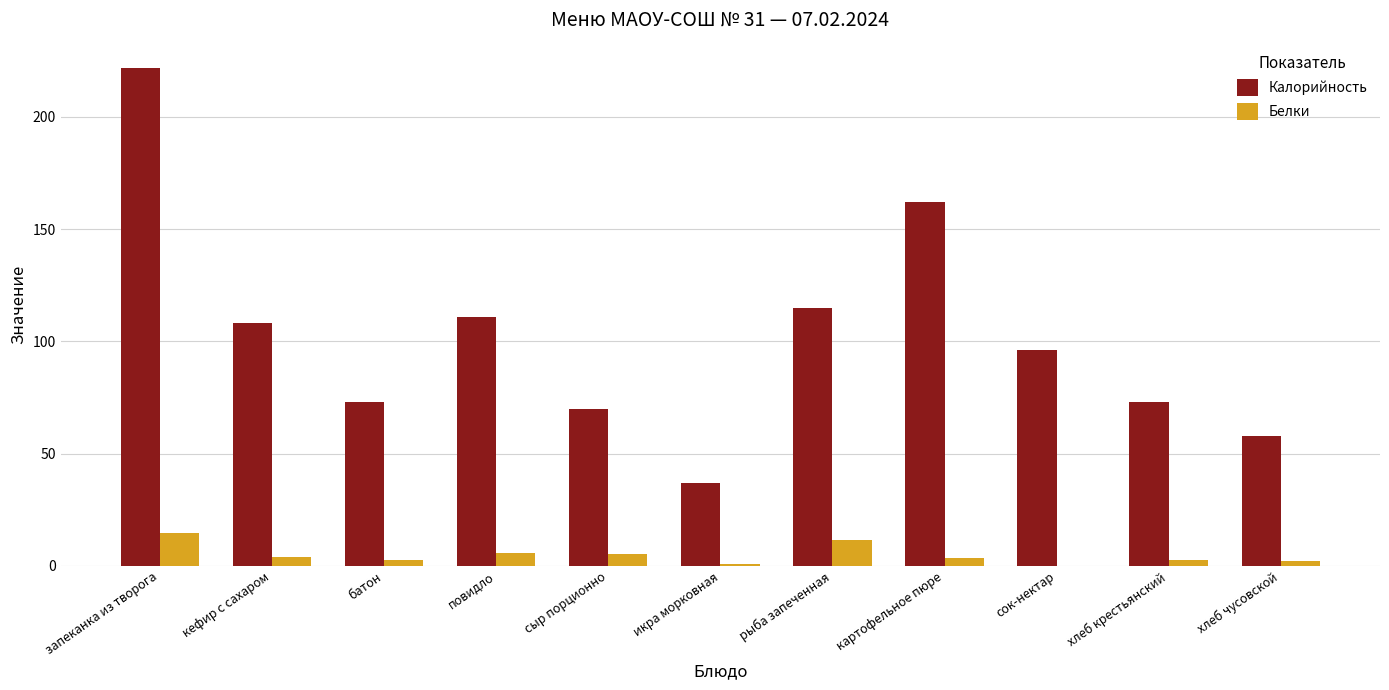

Which series changed the most between сыр порционно and сок-нектар?

Калорийность